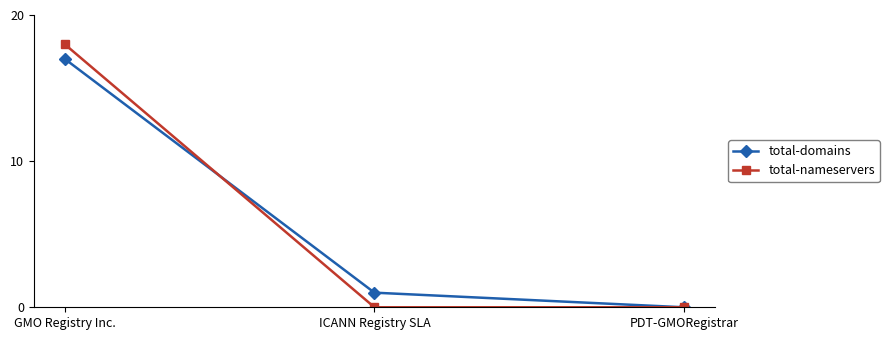

What is the label of the 3rd point from the right?

GMO Registry Inc.